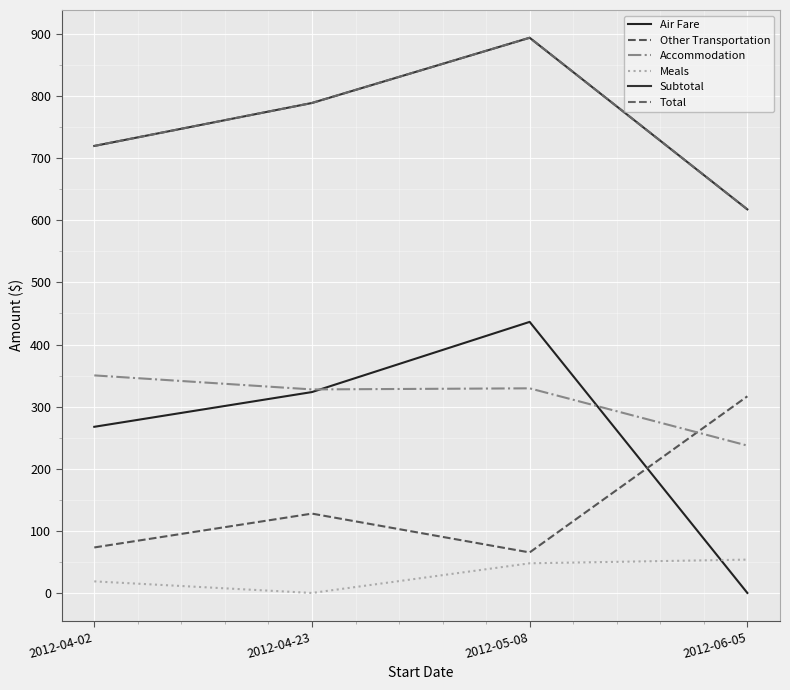

Does the chart display data point markers on the line(s)?

No